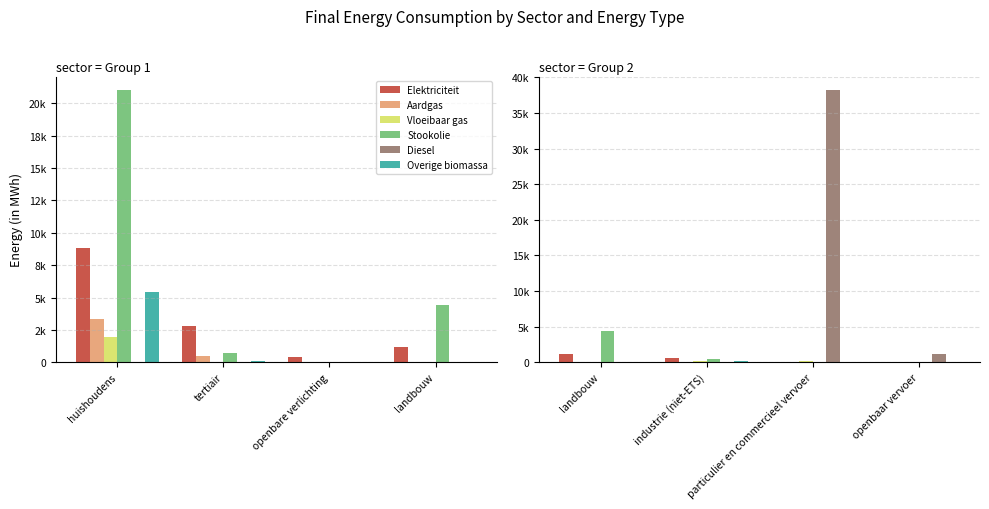

How many bars are there in total?

24